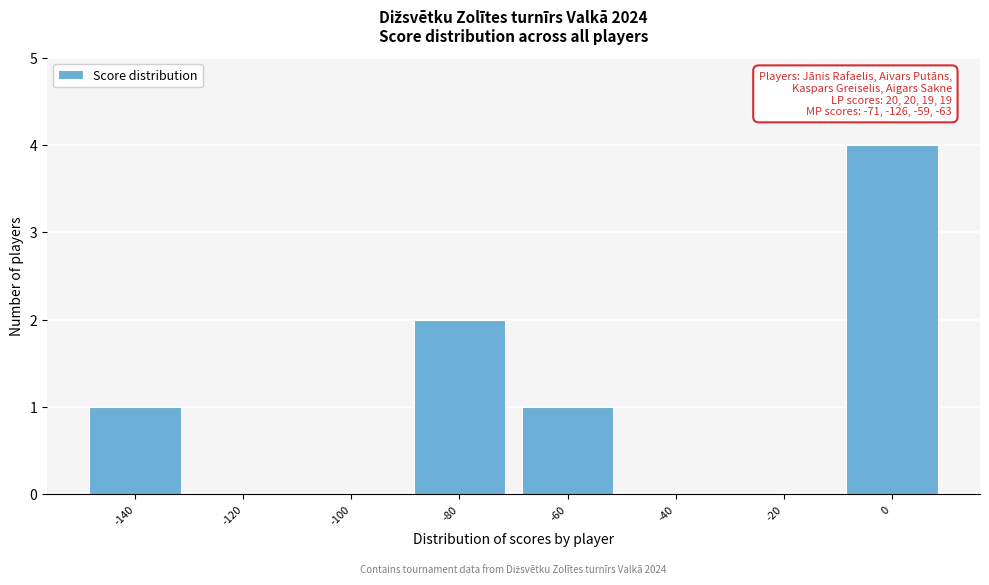

Reading left to right, transcribe all the data shown in this chart.

-140=1	-120=0	-100=0	-80=2	-60=1	-40=0	-20=0	0=4